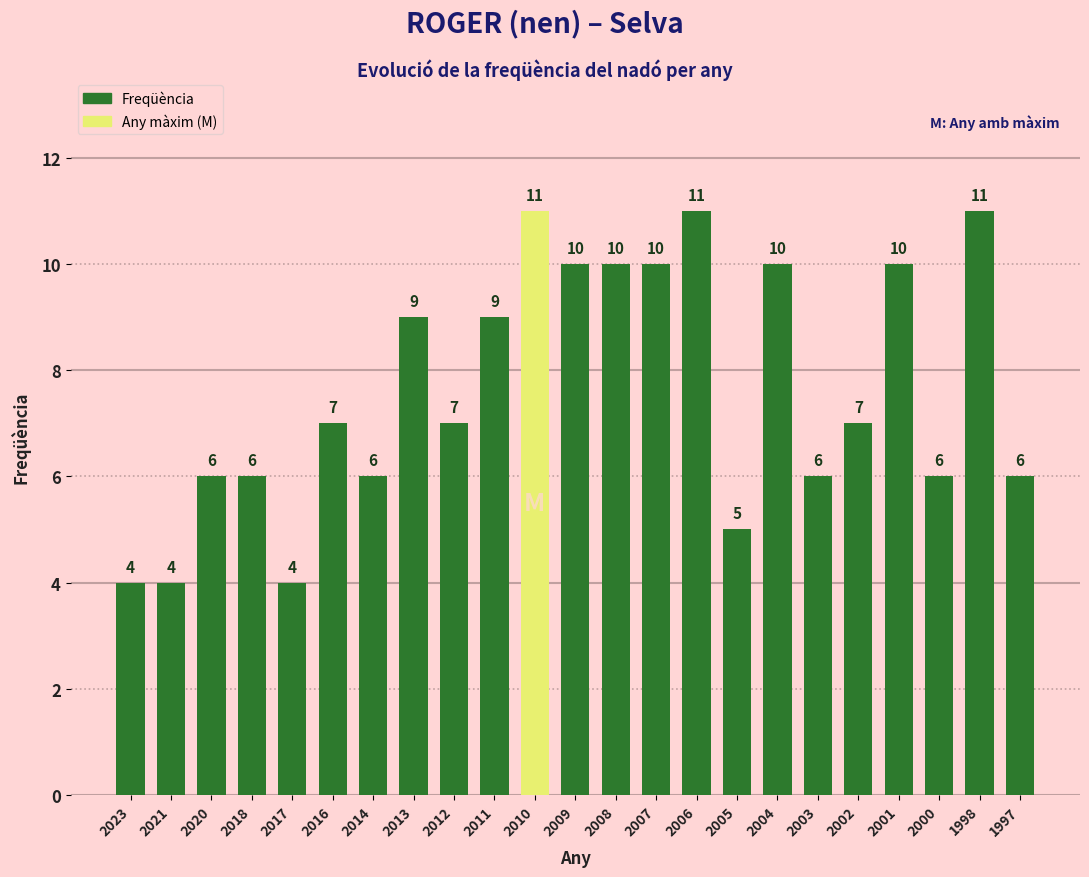

Count the values in the range 6 to 10.

16